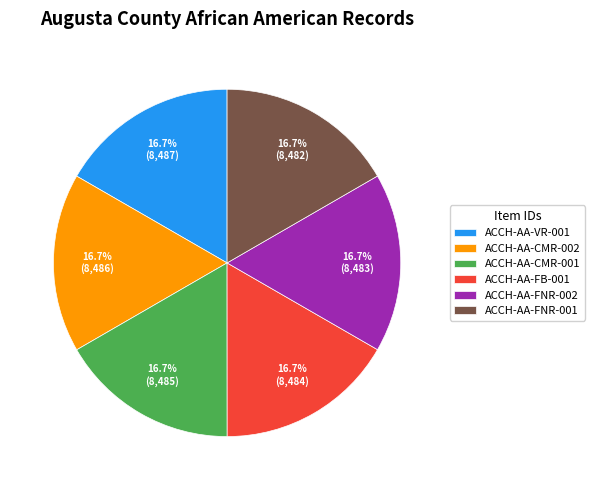

Do ACCH-AA-CMR-002 and ACCH-AA-FNR-002 together represent more than half of the pie?

No